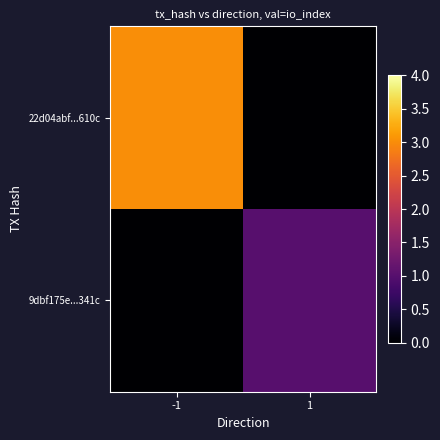

Which series has the widest spread of values?

22d04abf...610c